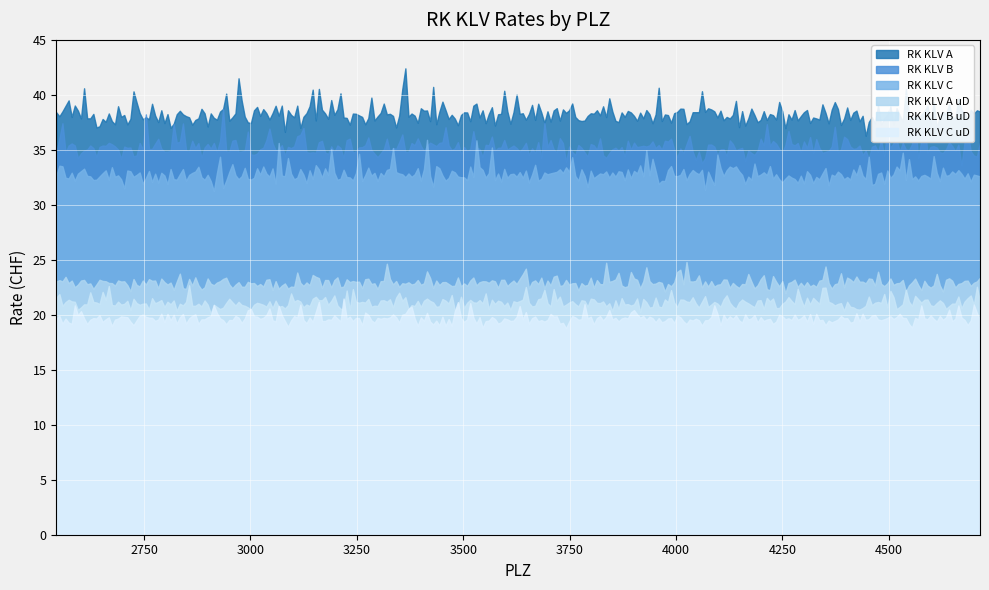

Which series has the largest total across all categories?

RK KLV A